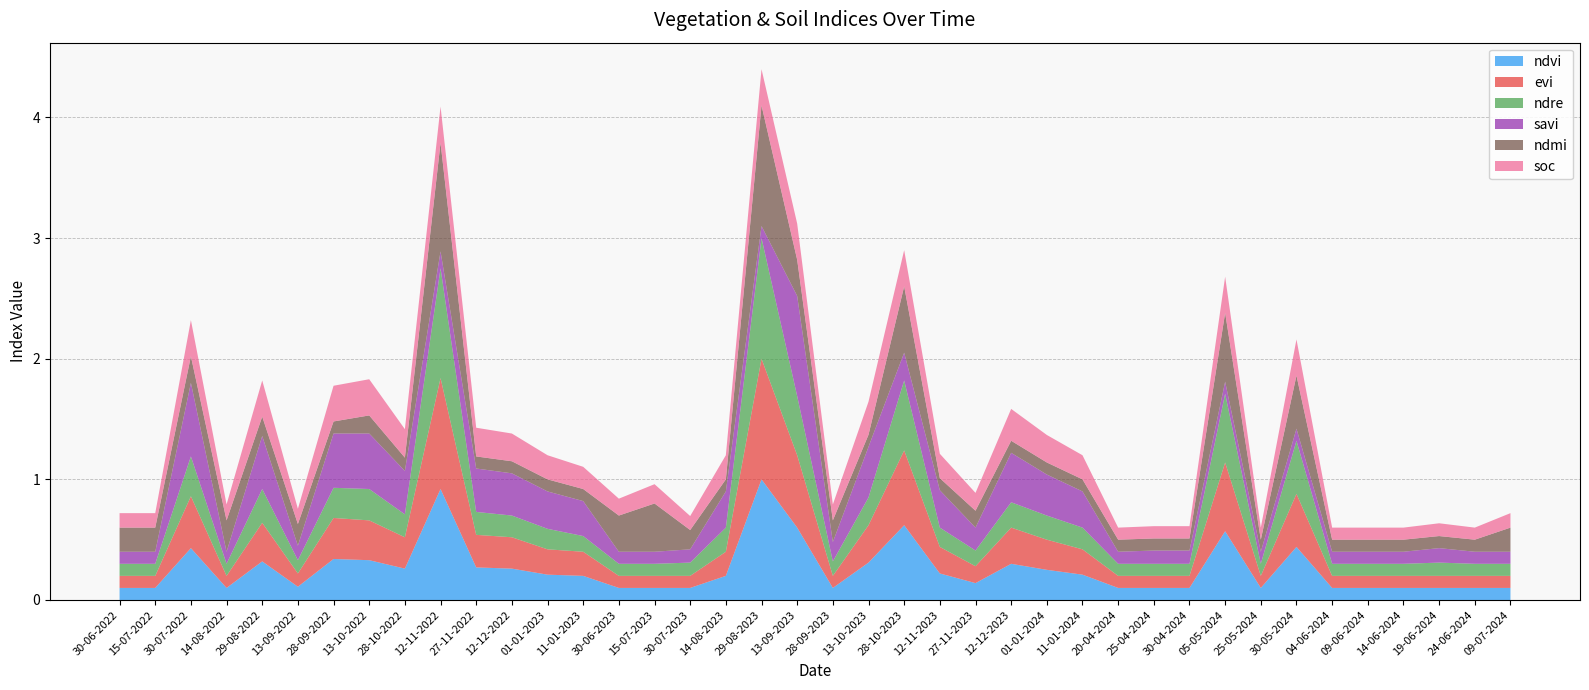

Reading right to left, what are all the values shown in this chart?

ndvi: 0.1	0.1	0.1	0.1	0.1	0.1	0.4	0.1	0.6	0.1	0.1	0.1	0.2	0.2	0.3	0.1	0.2	0.6	0.3	0.1	0.6	1.0	0.2	0.1	0.1	0.1	0.2	0.2	0.3	0.3	0.9	0.3	0.3	0.3	0.1	0.3	0.1	0.4	0.1	0.1
evi: 0.1	0.1	0.1	0.1	0.1	0.1	0.4	0.1	0.6	0.1	0.1	0.1	0.2	0.2	0.3	0.1	0.2	0.6	0.3	0.1	0.6	1.0	0.2	0.1	0.1	0.1	0.2	0.2	0.3	0.3	0.9	0.3	0.3	0.3	0.1	0.3	0.1	0.4	0.1	0.1
ndre: 0.1	0.1	0.1	0.1	0.1	0.1	0.4	0.1	0.6	0.1	0.1	0.1	0.2	0.2	0.2	0.1	0.2	0.6	0.2	0.1	0.5	1.0	0.2	0.1	0.1	0.1	0.1	0.2	0.2	0.2	0.9	0.2	0.3	0.2	0.1	0.3	0.1	0.3	0.1	0.1
savi: 0.1	0.1	0.1	0.1	0.1	0.1	0.1	0.1	0.1	0.1	0.1	0.1	0.3	0.3	0.4	0.2	0.3	0.2	0.4	0.2	0.8	0.1	0.3	0.1	0.1	0.1	0.3	0.3	0.3	0.4	0.1	0.4	0.5	0.5	0.1	0.4	0.1	0.6	0.1	0.1
ndmi: 0.2	0.1	0.1	0.1	0.1	0.1	0.4	0.1	0.6	0.1	0.1	0.1	0.1	0.1	0.1	0.1	0.1	0.6	0.1	0.2	0.3	1.0	0.1	0.2	0.4	0.3	0.1	0.1	0.1	0.1	0.9	0.1	0.1	0.1	0.2	0.2	0.3	0.2	0.2	0.2
soc: 0.1	0.1	0.1	0.1	0.1	0.1	0.3	0.1	0.3	0.1	0.1	0.1	0.2	0.2	0.3	0.1	0.2	0.3	0.3	0.1	0.3	0.3	0.2	0.1	0.2	0.1	0.2	0.2	0.2	0.2	0.3	0.2	0.3	0.3	0.1	0.3	0.1	0.3	0.1	0.1